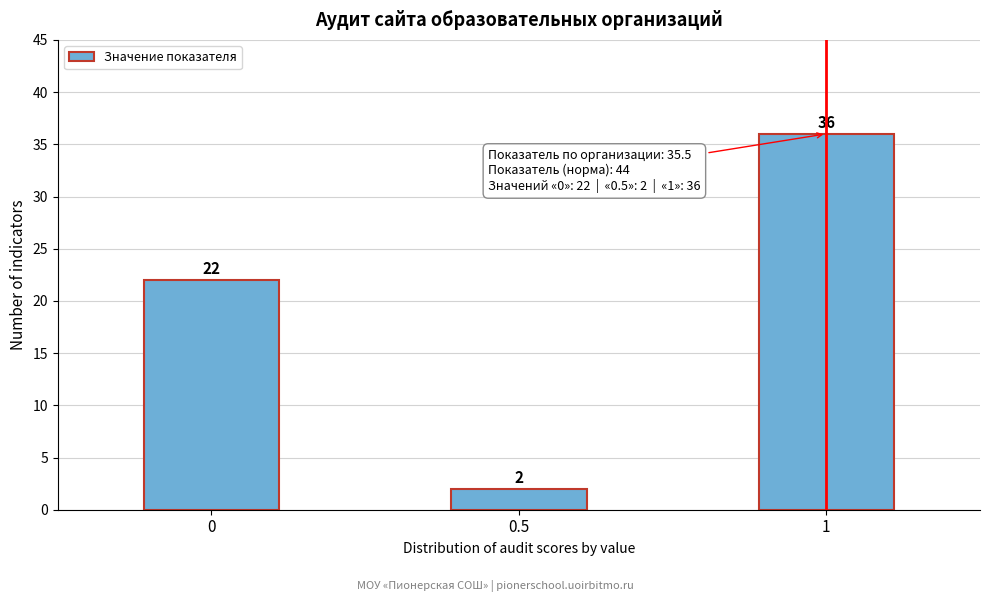

Reading right to left, list all the values displayed in this chart.

36	2	22